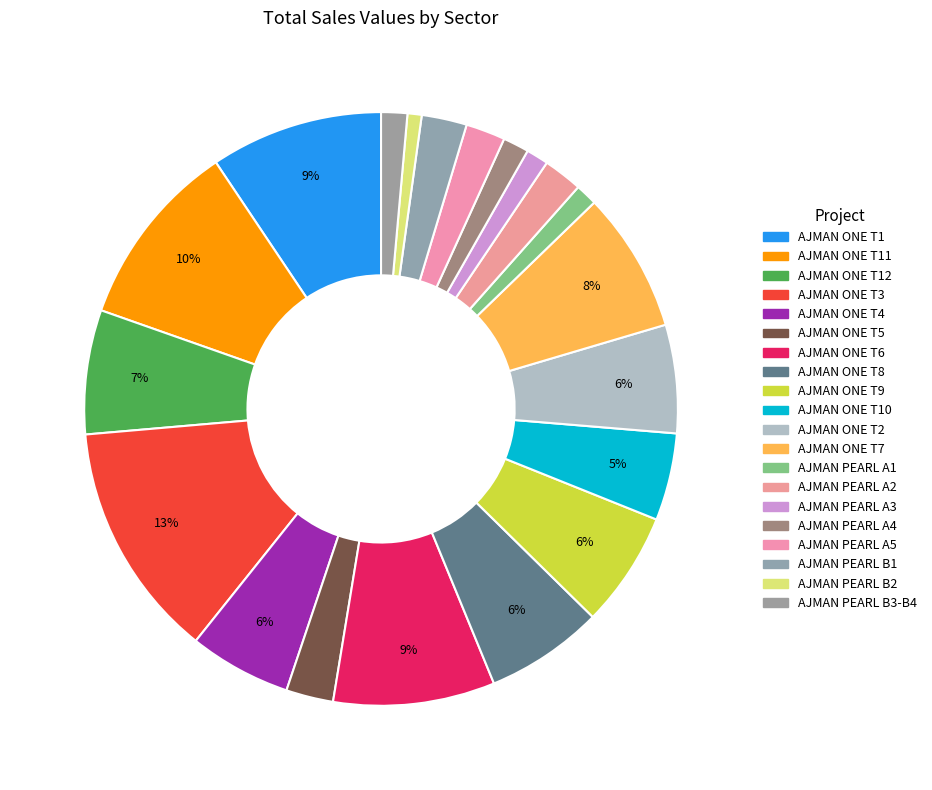

Which slice is the largest?

AJMAN ONE T3